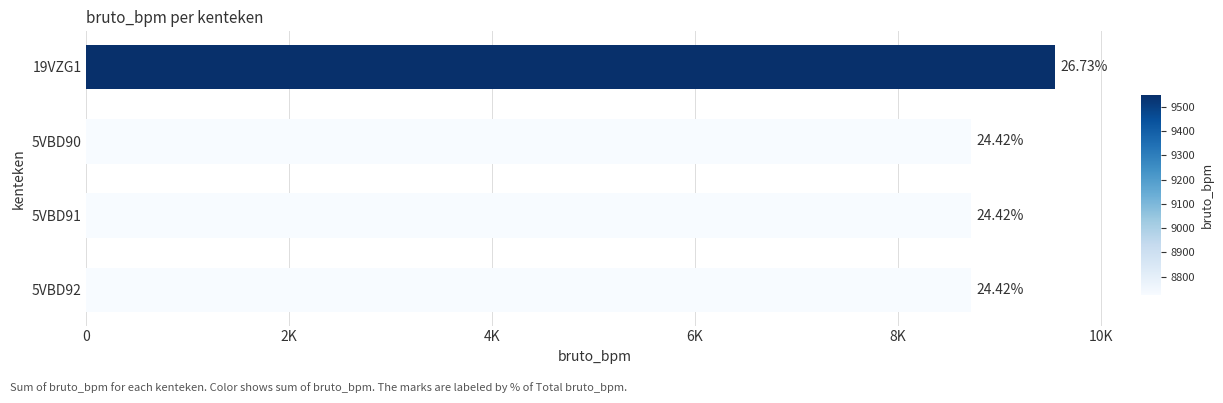

How many values are between 8724 and 9549?

4